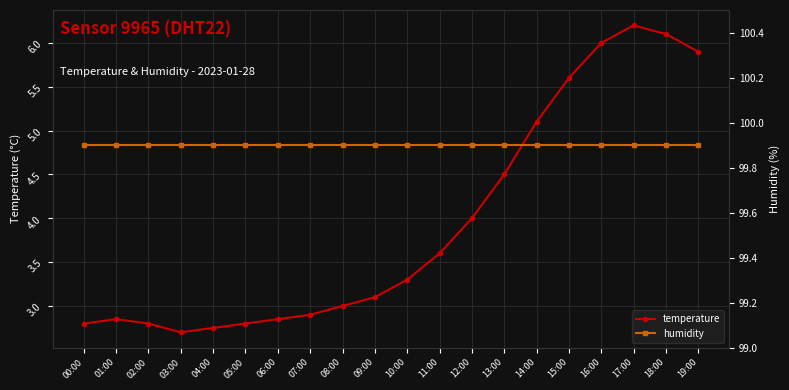

How many lines are shown in the chart?

2